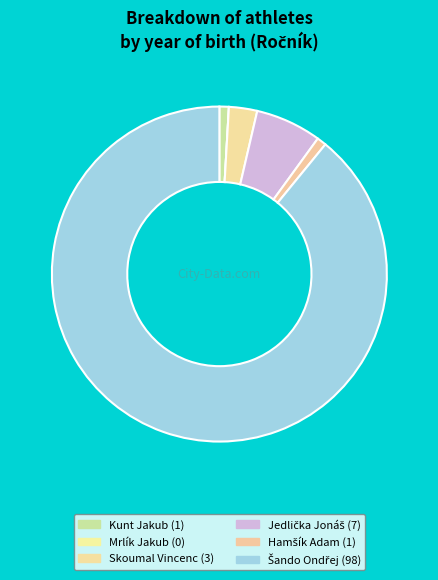

Is the sum of Skoumal Vincenc and Hamšík Adam greater than half?

No